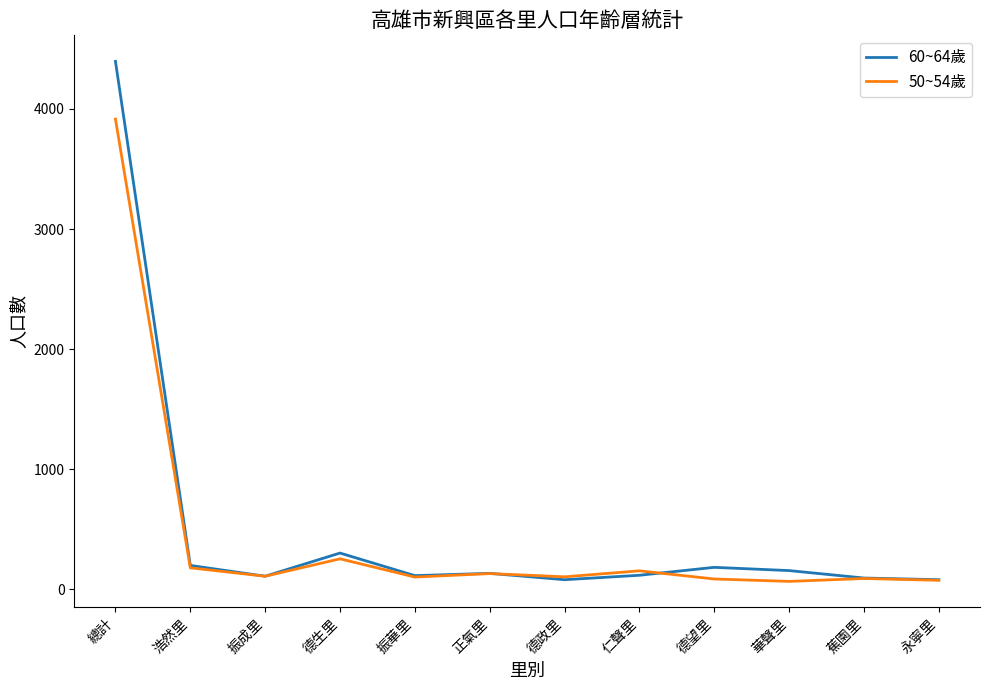

What position from the right is 蕉園里?

2